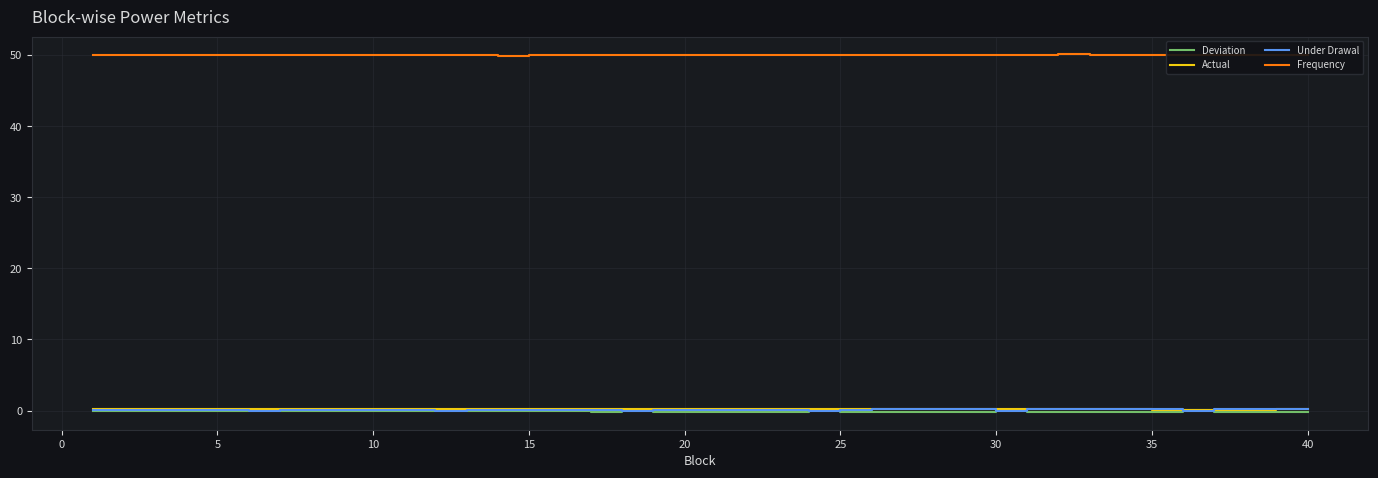

True or false: Under Drawal and Frequency intersect in this chart.

False